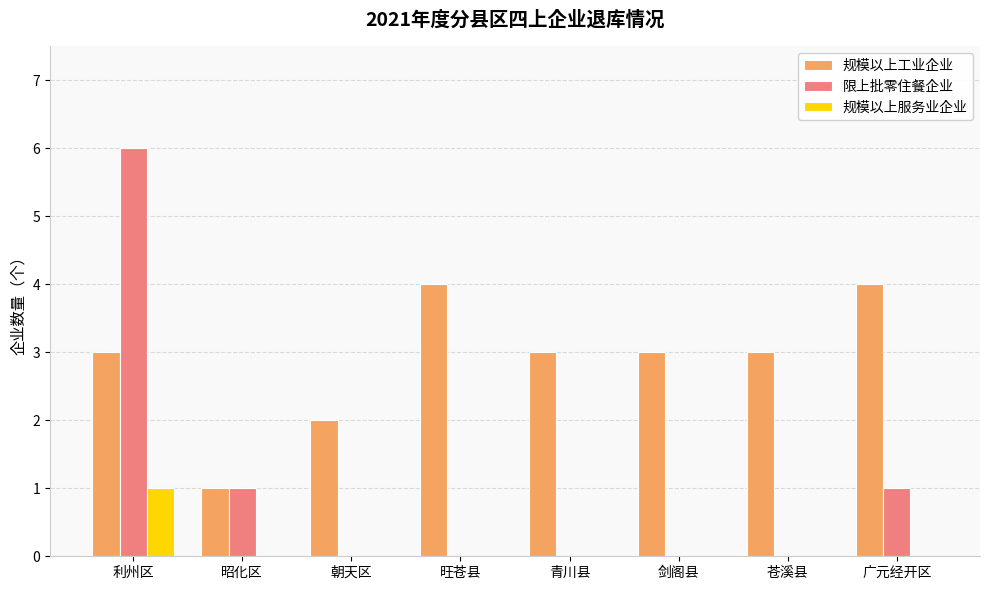

The 规模以上工业企业 series shows 4 at 旺苍县. True or false?

True